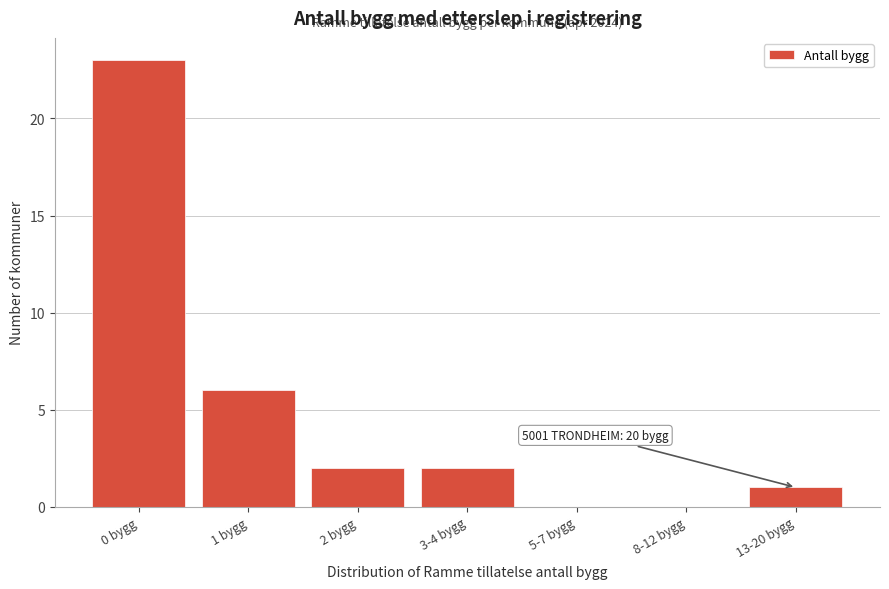

Reading left to right, what are all the values shown in this chart?

0 bygg=23	1 bygg=6	2 bygg=2	3-4 bygg=2	5-7 bygg=0	8-12 bygg=0	13-20 bygg=1